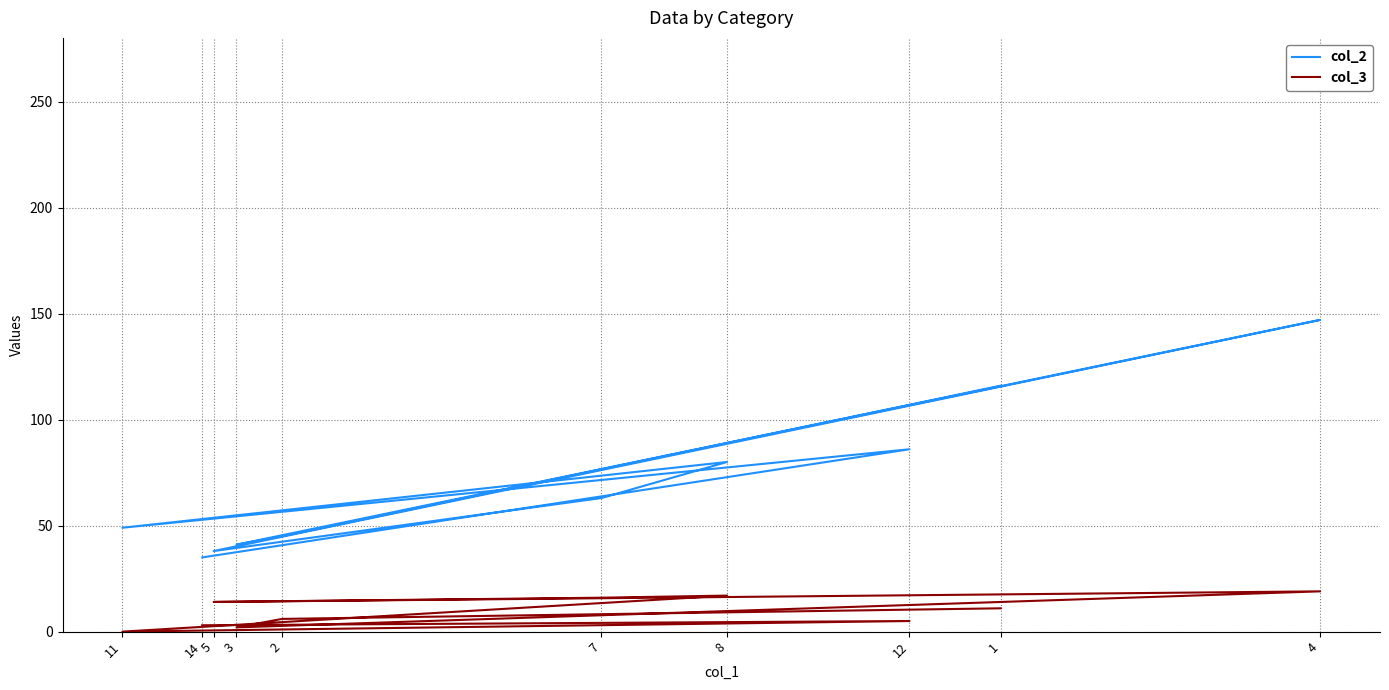

Which category has the highest value in the col_2 series?

4